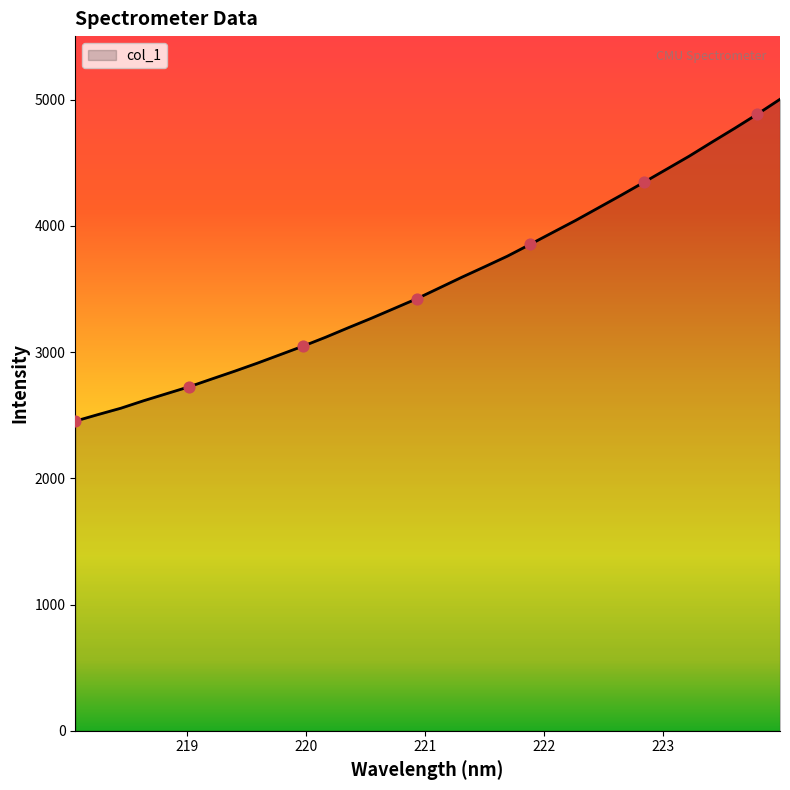

What is the maximum value shown in the chart?

5003.0